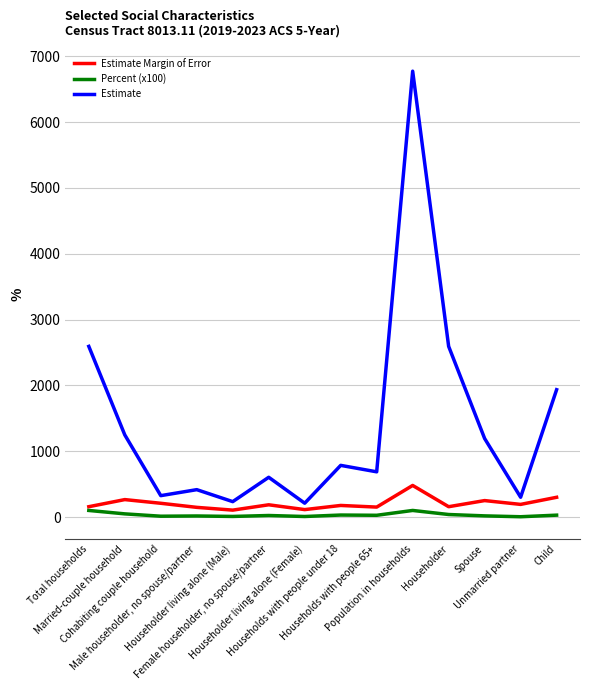

What is the minimum value shown in the chart?

4.4